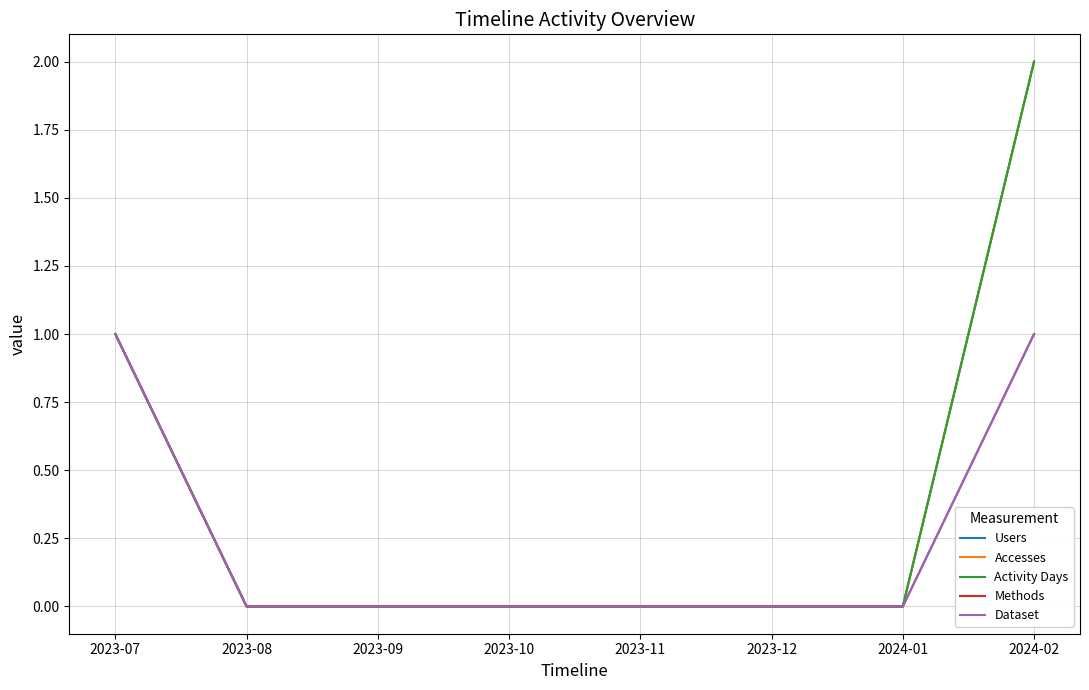

Which series changed the most between 2023-09 and 2023-12?

Users